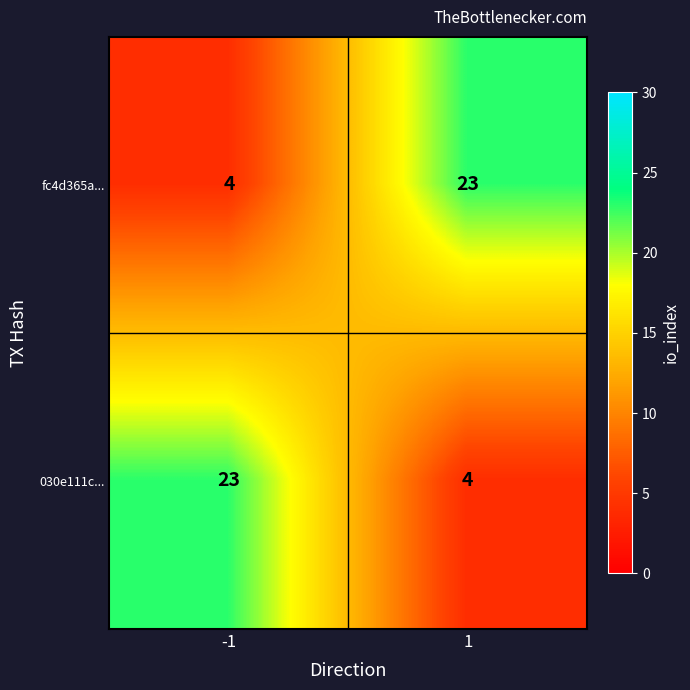

What is the difference between the maximum and minimum values in the 030e111c... series?

19